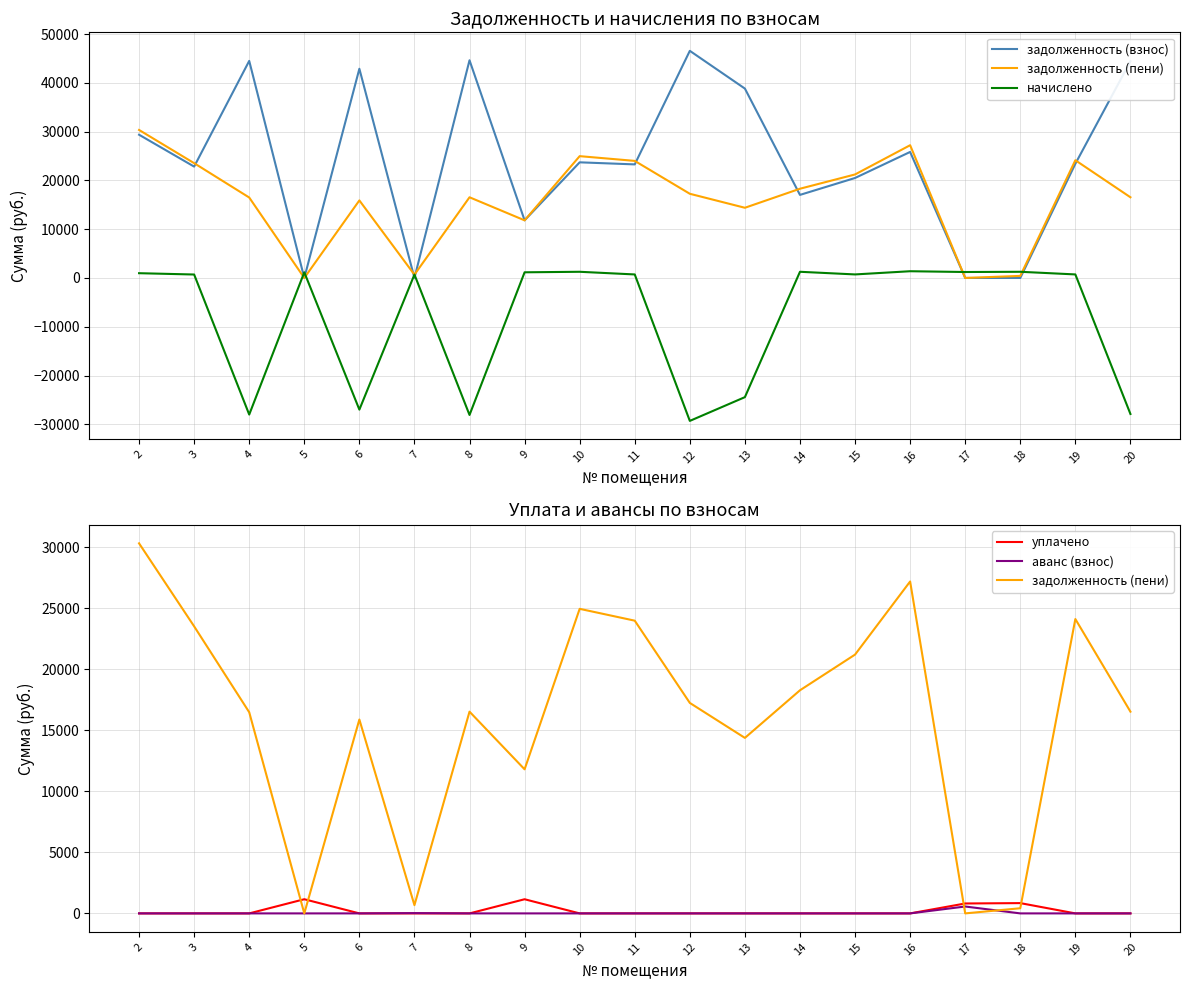

Reading left to right, transcribe all the data shown in this chart.

задолженность (взнос): 29358.2	22824.6	44488.4	0.0	42876.6	0.0	44617.4	11811.4	23700.3	23275.8	46551.7	38814.6	17024.4	20491.8	25828.4	0.0	0.0	23404.8	44416.9
задолженность (пени): 30334.3	23529.8	16488.9	0.0	15891.5	675.2	16536.7	11810.7	24965.2	23994.9	17253.6	14386.0	18289.3	21214.9	27206.9	0.0	421.6	24127.9	16536.7
начислено: 976.1	705.2	-27999.5	1161.3	-26985.1	699.2	-28080.7	1159.3	1264.9	719.1	-29298.1	-24428.6	1264.9	723.1	1378.5	1219.1	1264.9	723.1	-27880.2
уплачено: 0.0	0.0	0.0	1161.3	0.0	0.0	0.0	1160.0	0.0	0.0	0.0	0.0	0.0	0.0	0.0	813.0	843.3	0.0	0.0
аванс (взнос): 0.0	0.0	0.0	0.0	0.0	24.0	0.0	0.0	0.0	0.0	0.0	0.0	0.0	0.0	0.0	565.0	0.0	0.0	0.0